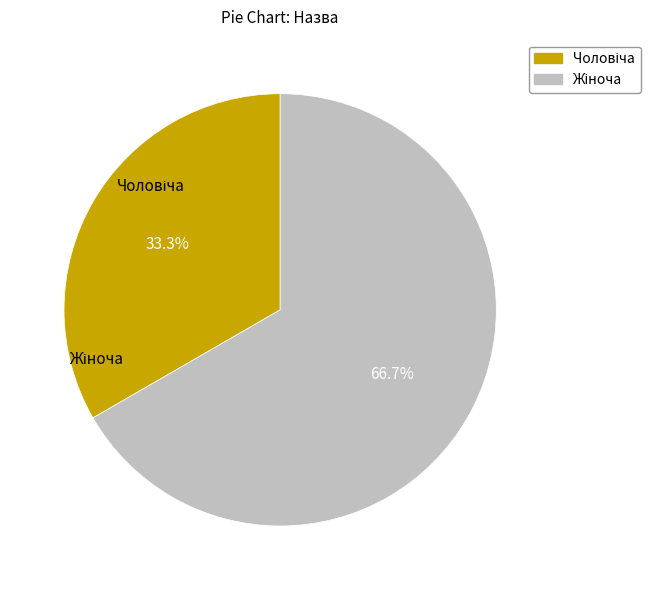

Is there any slice that represents more than half of the pie?

Yes